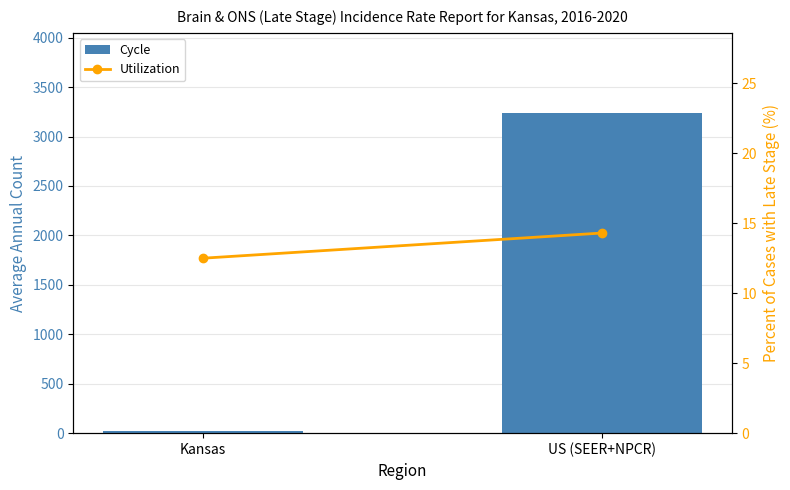

What is the total value across all series at US (SEER+NPCR)?

3253.3